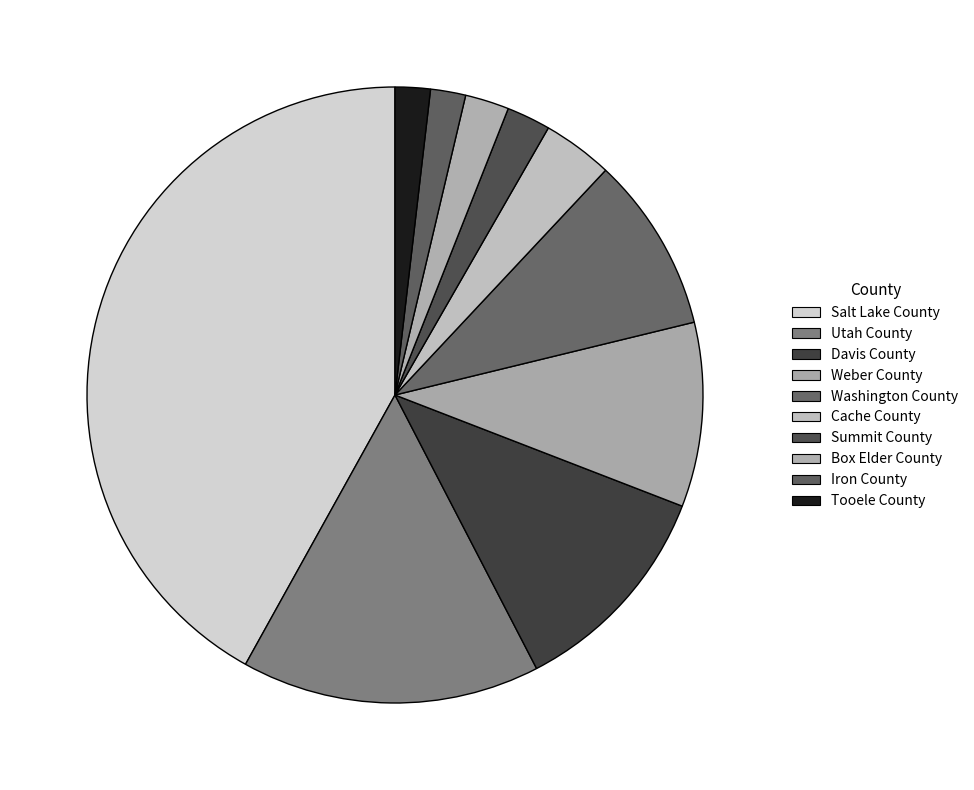

To the nearest percent, what is the combined percentage of Davis County and Weber County?

21%